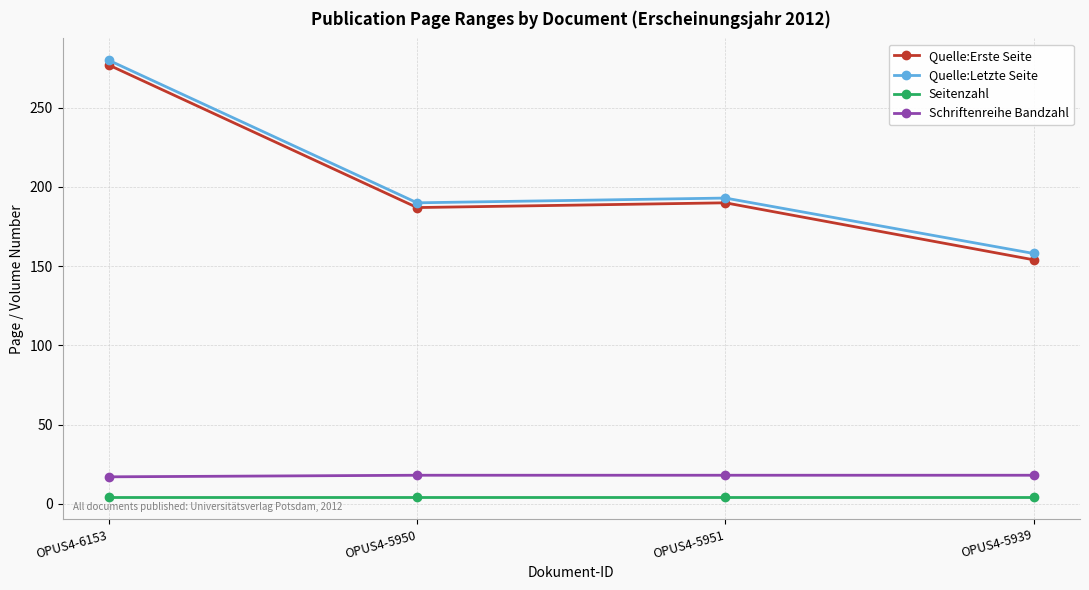

What value does the Schriftenreihe Bandzahl series have at OPUS4-5939?

18